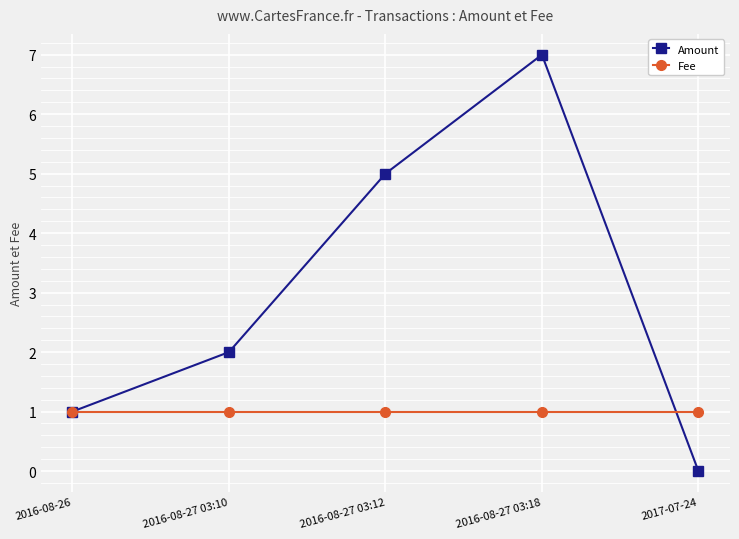

What is the label of the 3rd point from the right?

2016-08-27 03:12